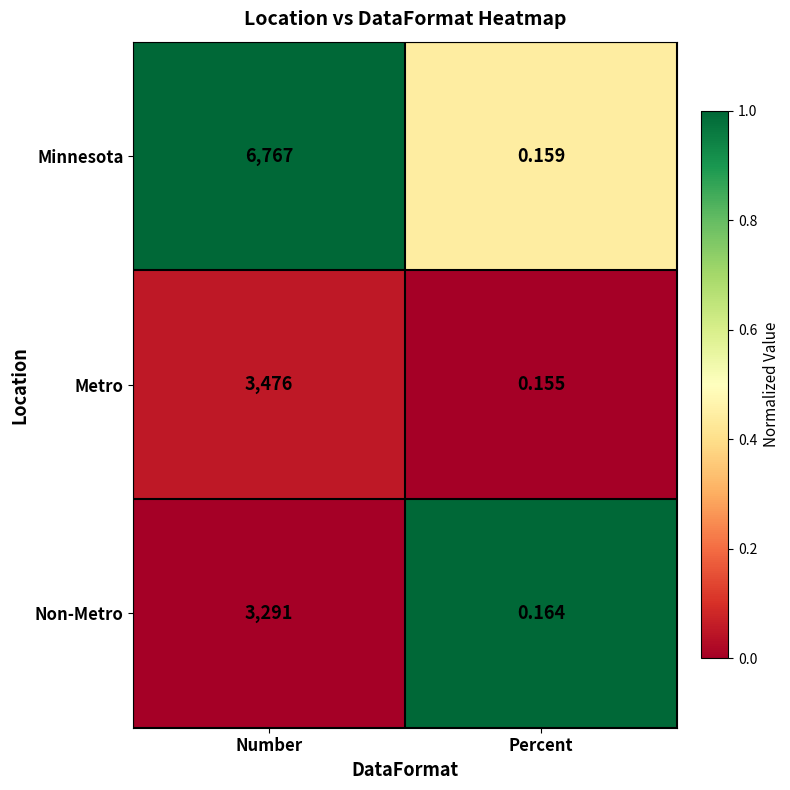

Where is Minnesota nearest to the value 3383?

Percent